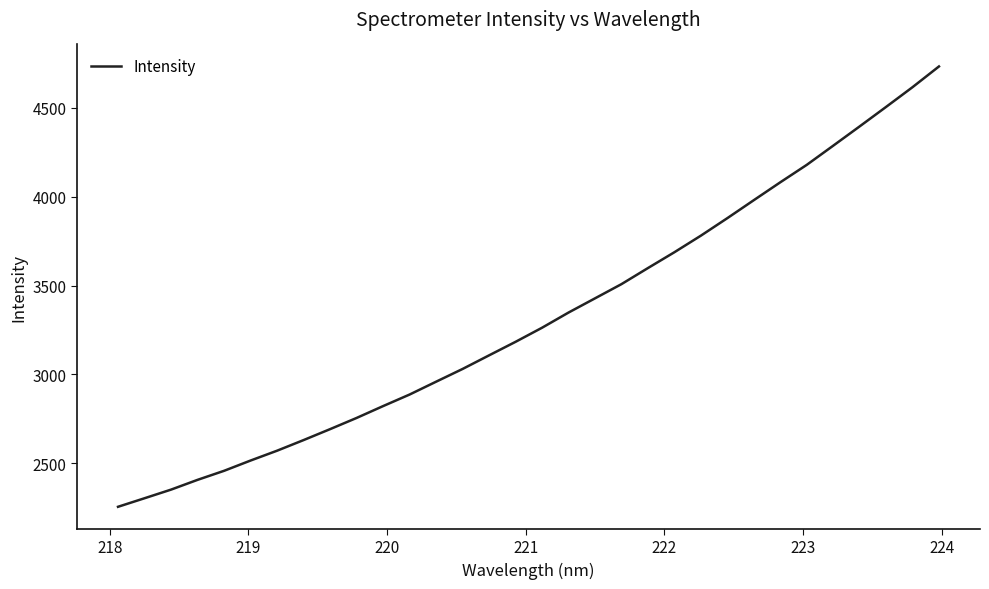

Is this an area chart (filled region under the line)?

No